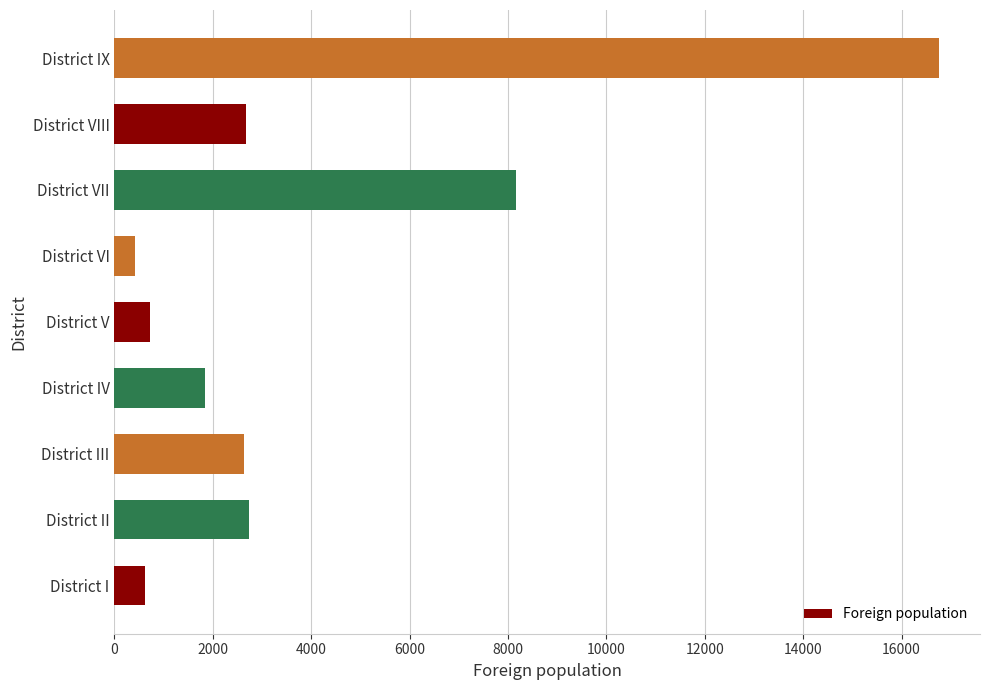

The value at District VI is 413. True or false?

True